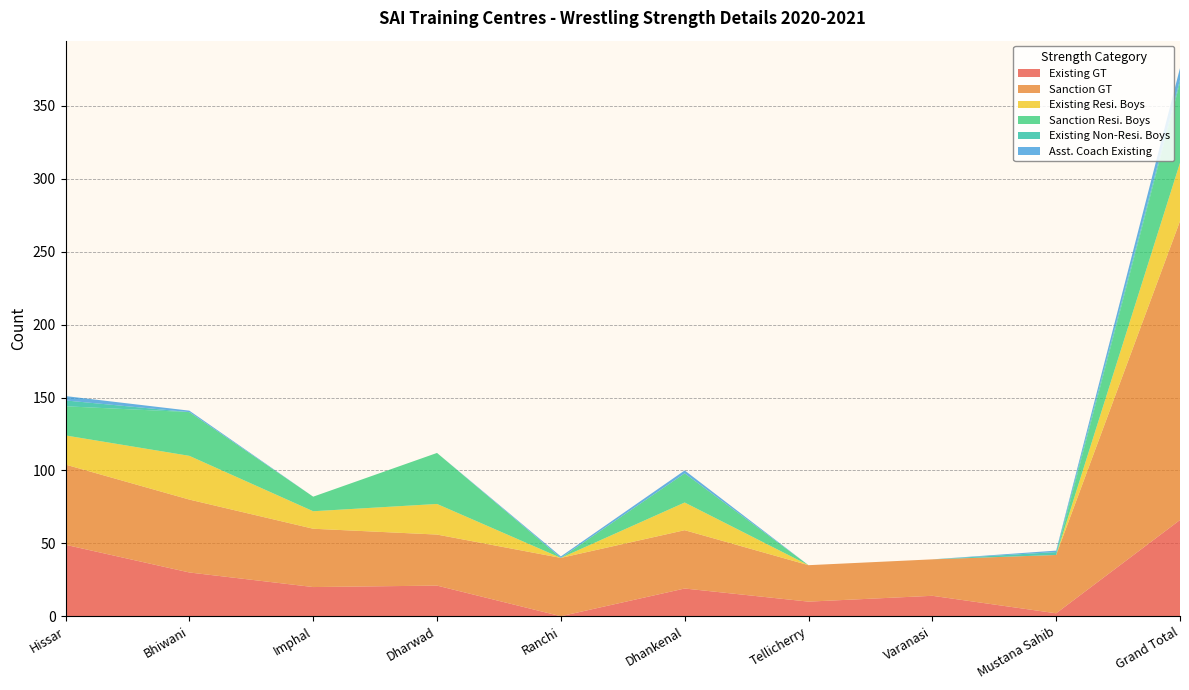

Reading left to right, list all the values displayed in this chart.

Existing GT: Hissar=49	Bhiwani=30	Imphal=20	Dharwad=21	Ranchi=0	Dhankenal=19	Tellicherry=10	Varanasi=14	Mustana Sahib=2	Grand Total=66
Sanction GT: Hissar=55	Bhiwani=50	Imphal=40	Dharwad=35	Ranchi=40	Dhankenal=40	Tellicherry=25	Varanasi=25	Mustana Sahib=40	Grand Total=205
Existing Resi. Boys: Hissar=20	Bhiwani=30	Imphal=12	Dharwad=21	Ranchi=0	Dhankenal=19	Tellicherry=0	Varanasi=0	Mustana Sahib=0	Grand Total=40
Sanction Resi. Boys: Hissar=20	Bhiwani=30	Imphal=10	Dharwad=35	Ranchi=0	Dhankenal=20	Tellicherry=0	Varanasi=0	Mustana Sahib=0	Grand Total=55
Existing Non-Resi. Boys: Hissar=4	Bhiwani=0	Imphal=0	Dharwad=0	Ranchi=0	Dhankenal=0	Tellicherry=0	Varanasi=0	Mustana Sahib=2	Grand Total=2
Asst. Coach Existing: Hissar=3	Bhiwani=1	Imphal=0	Dharwad=0	Ranchi=1	Dhankenal=2	Tellicherry=0	Varanasi=0	Mustana Sahib=1	Grand Total=8